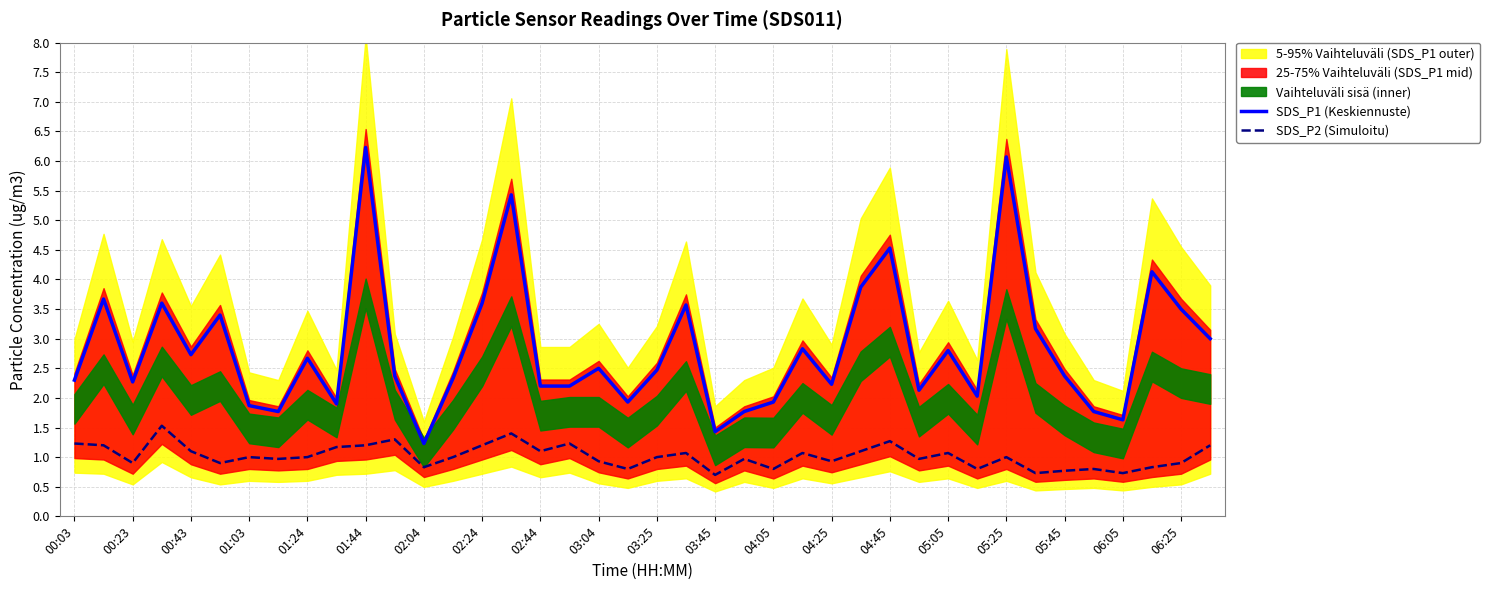

True or false: SDS_P2 (Simuloitu) and SDS_P1 (Keskiennuste) intersect in this chart.

False